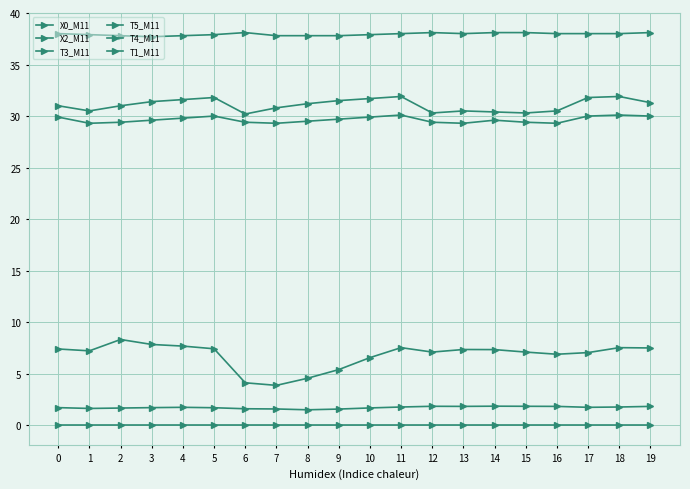

Where is T4_M11 nearest to the value 37?

3